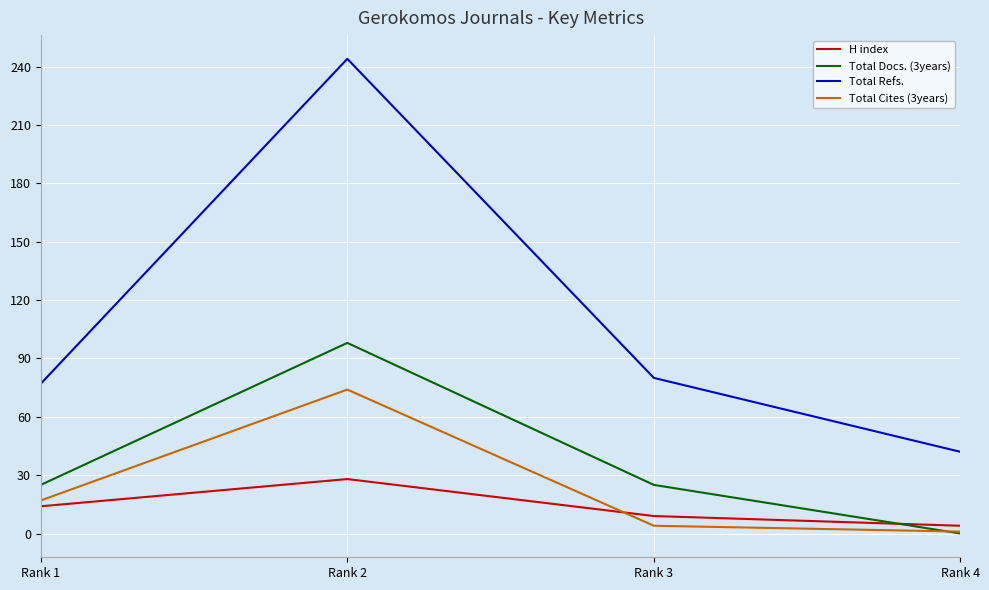

Which category has the highest value in the Total Docs. (3years) series?

Rank 2